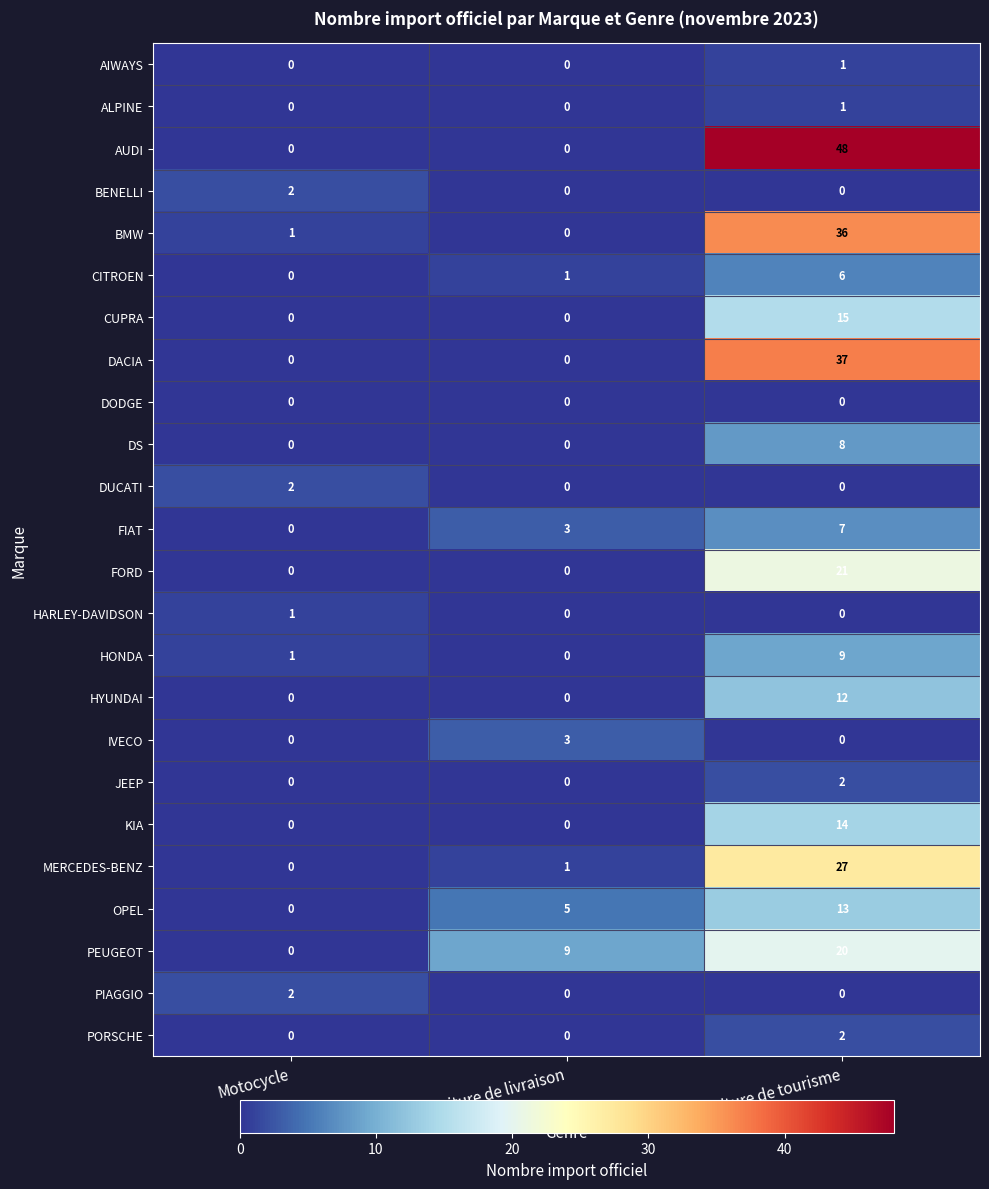

Which series has the widest spread of values?

AUDI